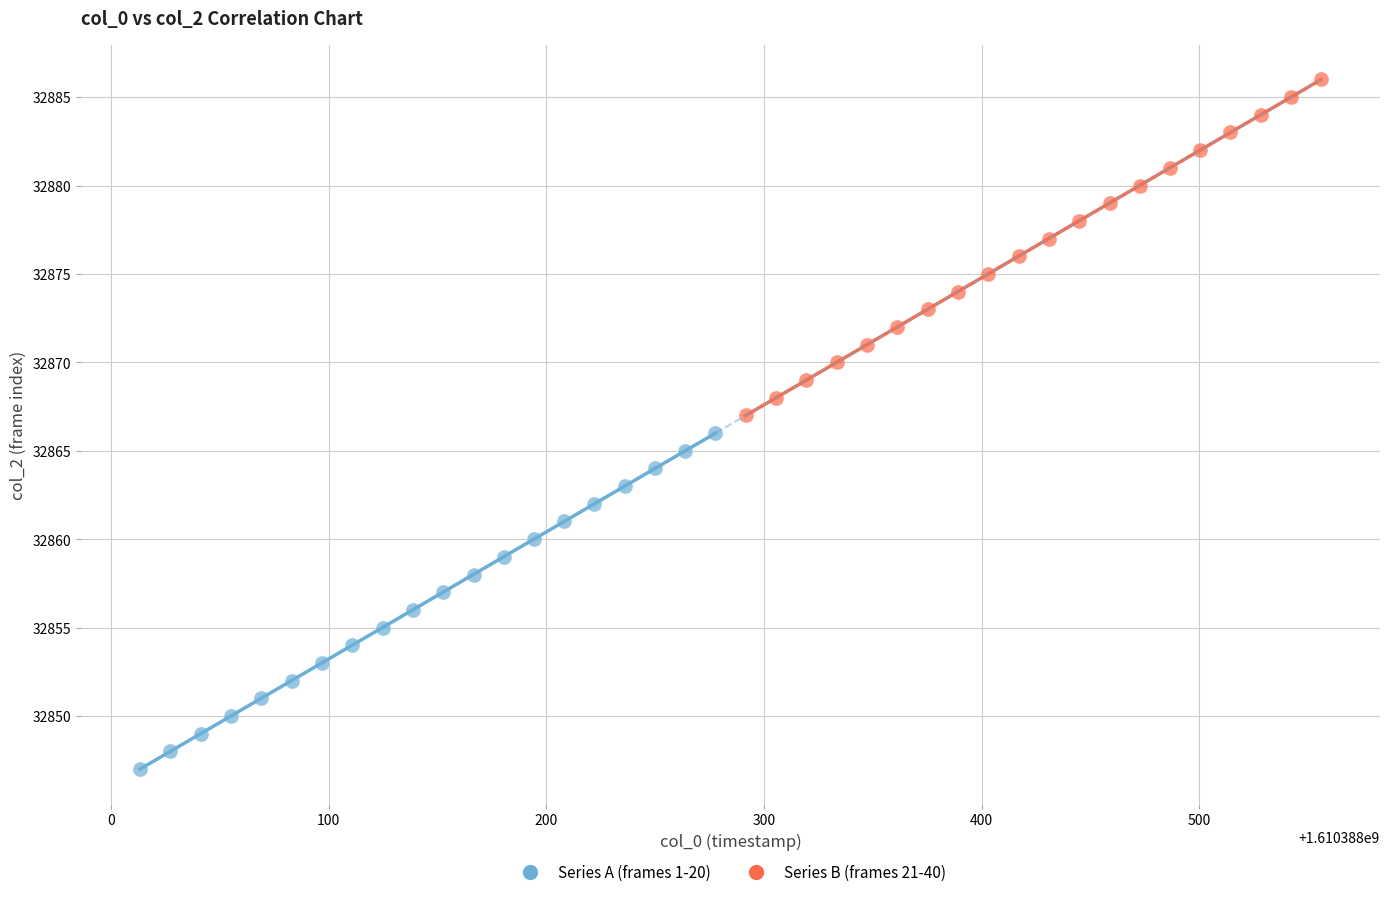

Which series reaches the maximum Y coordinate?

Series B (frames 21-40)